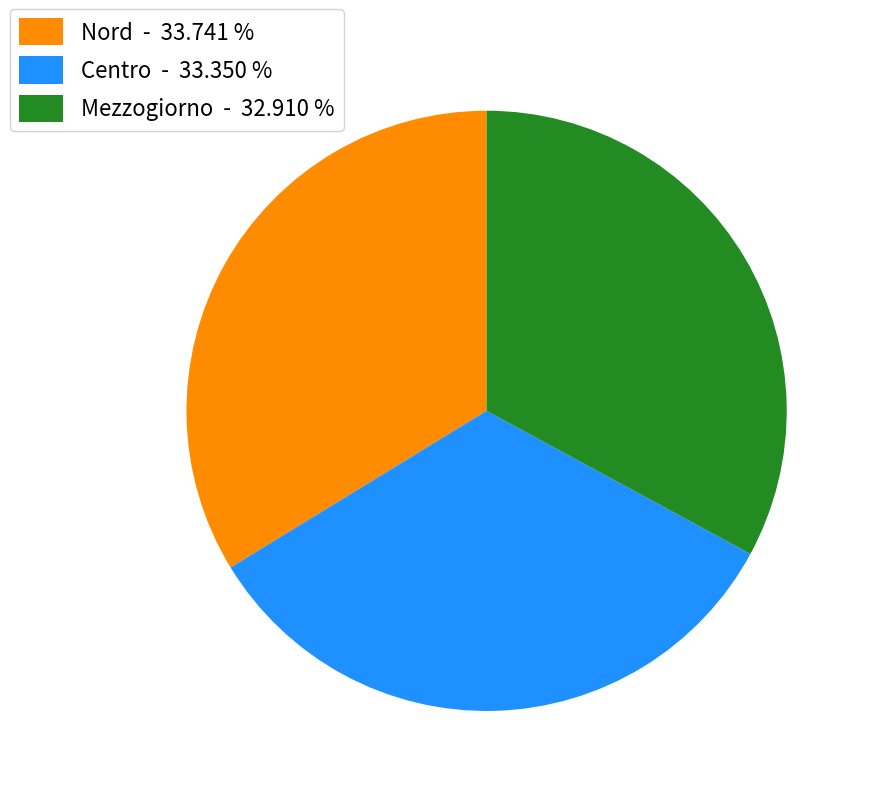

Do Nord - 33.741 % and Mezzogiorno - 32.910 % together represent more than half of the pie?

Yes